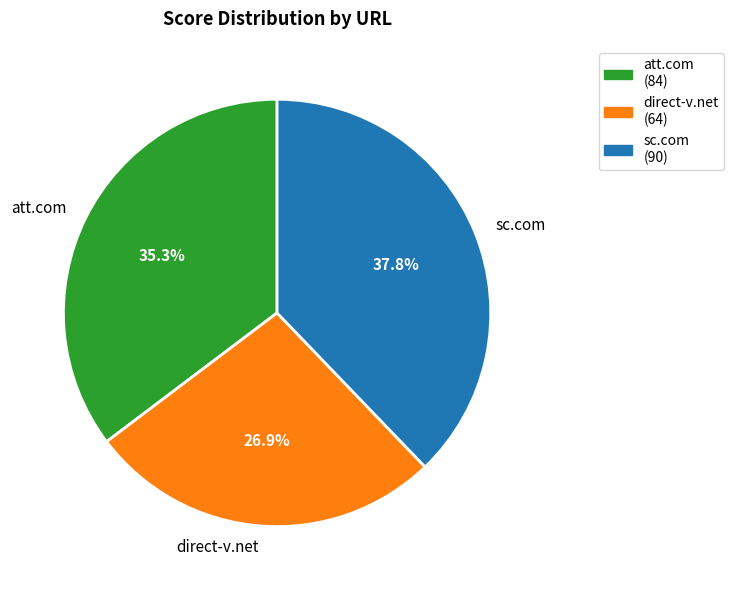

Which slice is the largest?

sc.com